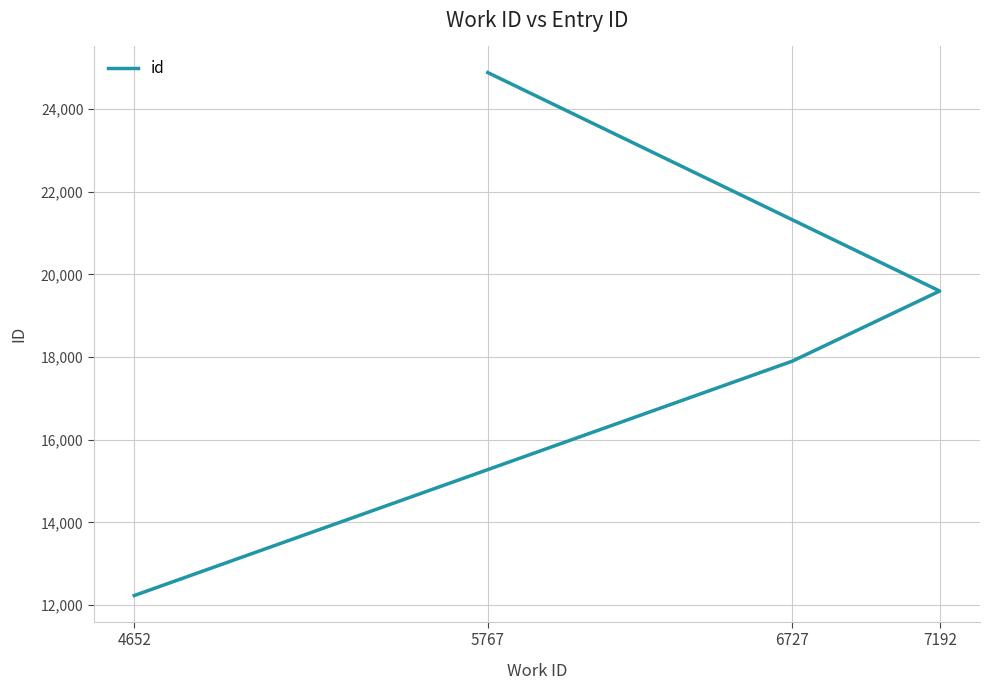

The chart shows a value of 9629 at 5767. True or false?

False